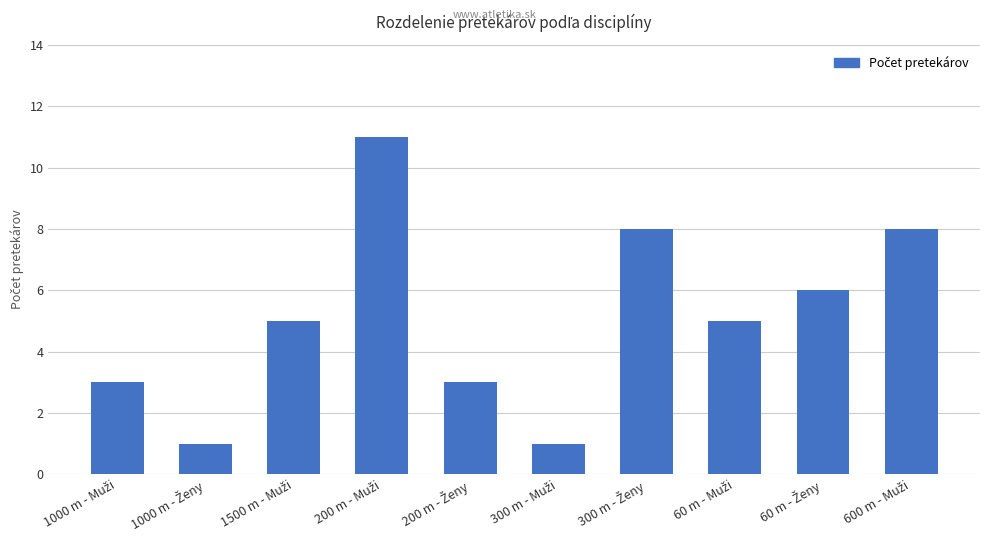

Are the bars grouped side by side (vs. stacked)?

No